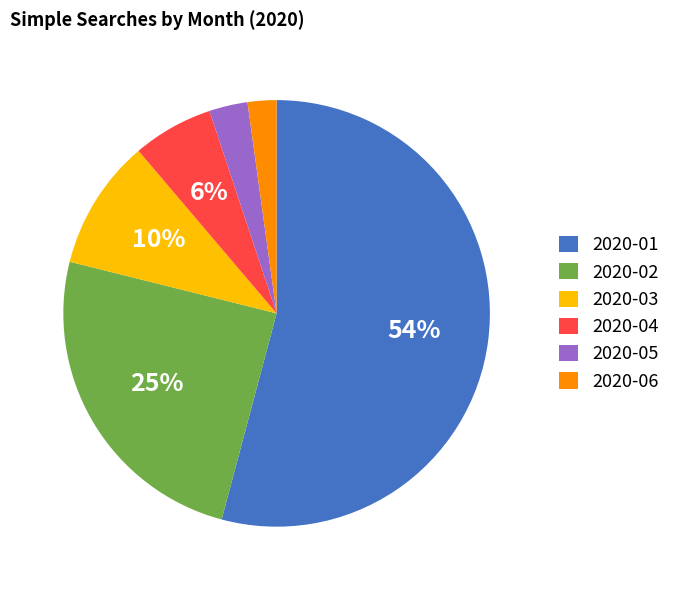

Between 2020-03 and 2020-01, which is larger?

2020-01